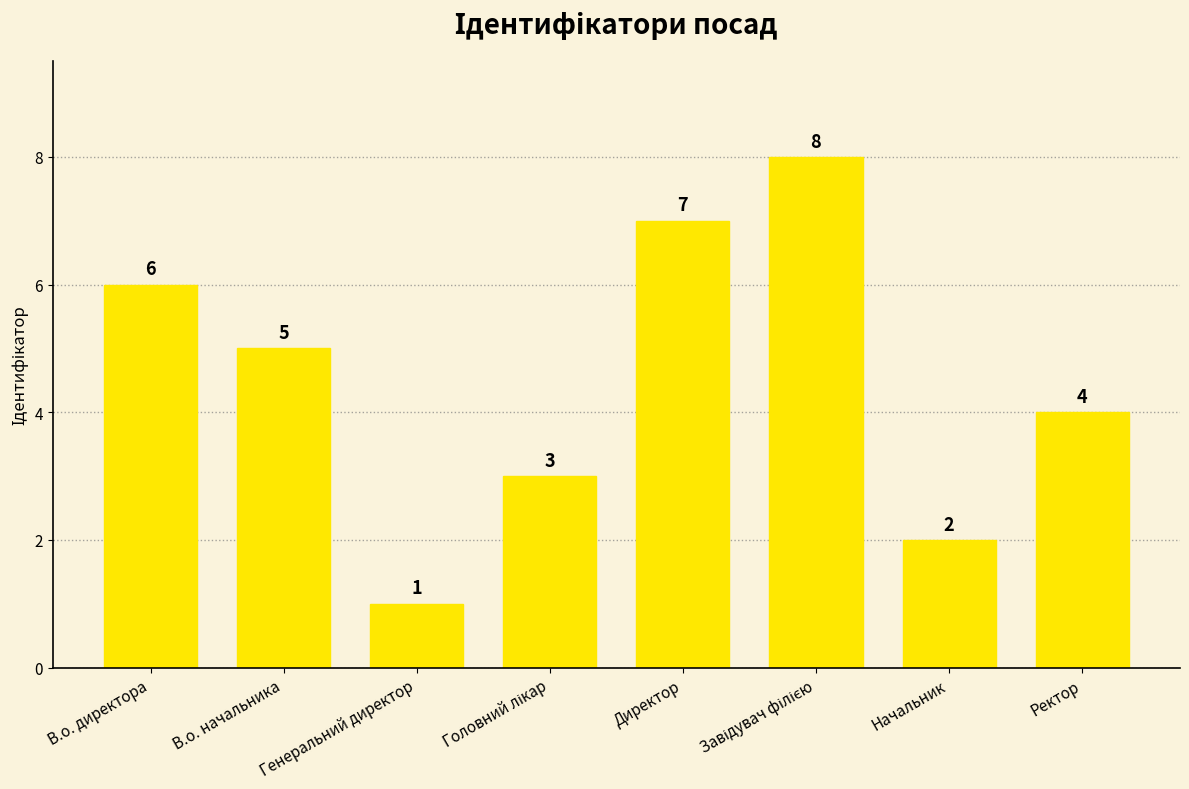

What position from the left is Ректор?

8